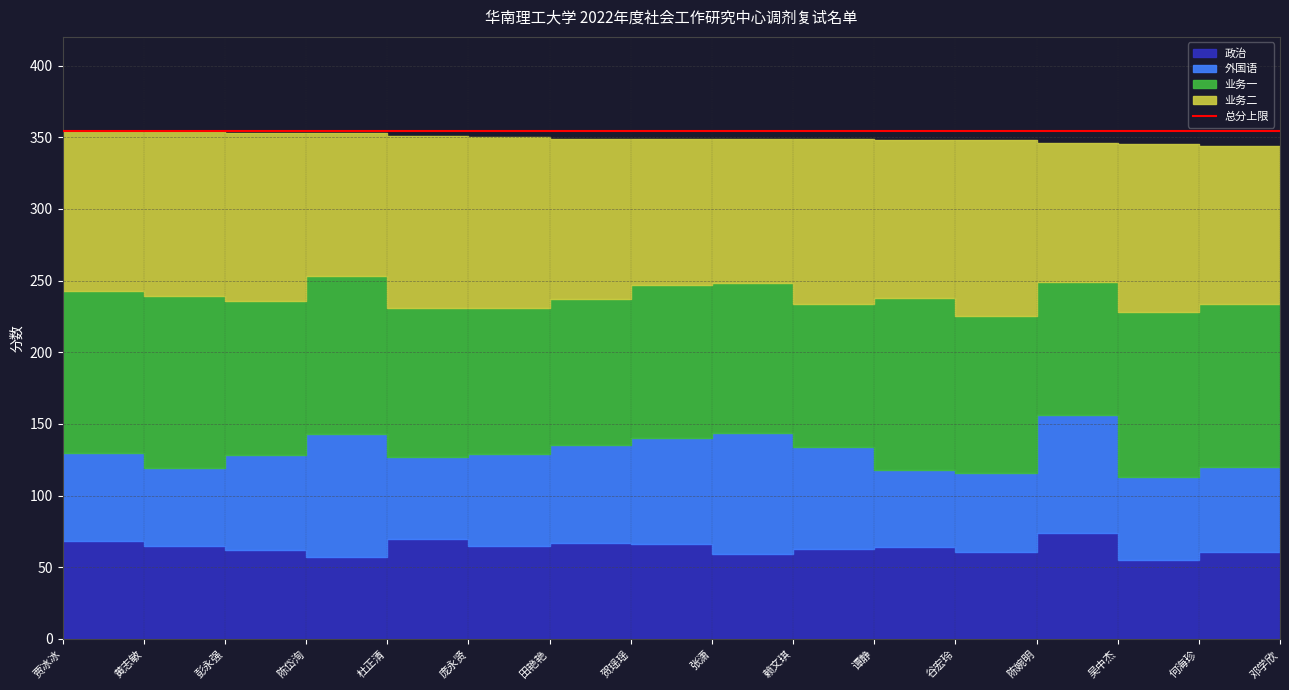

What is the sum of all 外国语 values?

1076